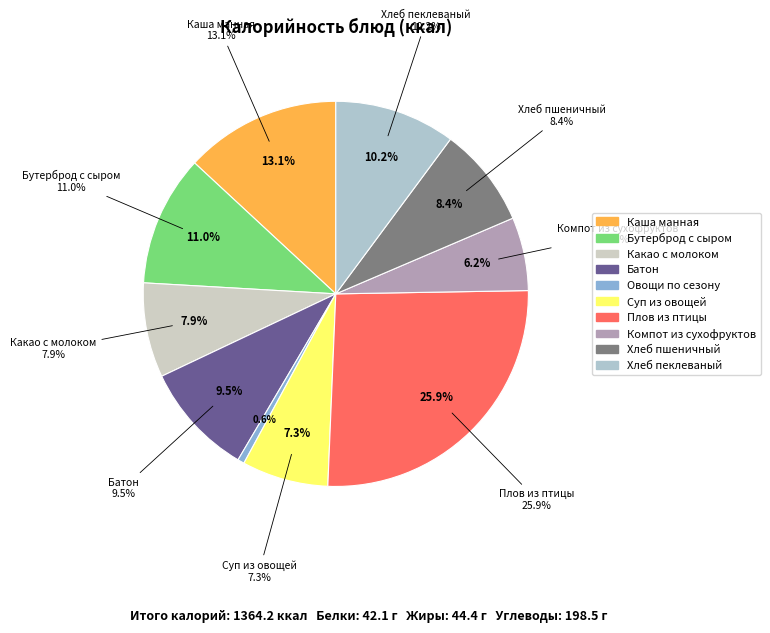

Does Какао с молоком represent more than half of the total?

No